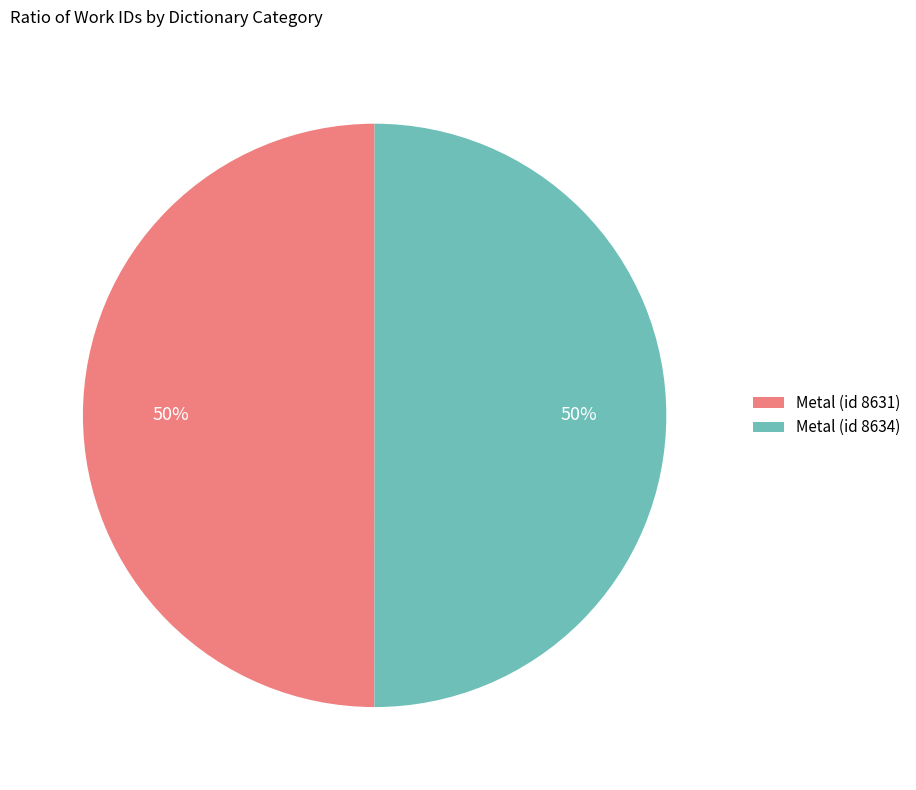

Approximately how many times larger is the value at Metal (id 8634) compared to Metal (id 8631)?

1.0